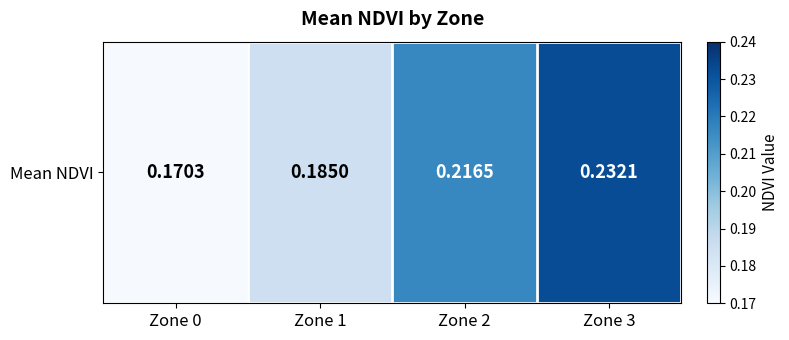

Which has a higher value, Zone 2 or Zone 3?

Zone 3